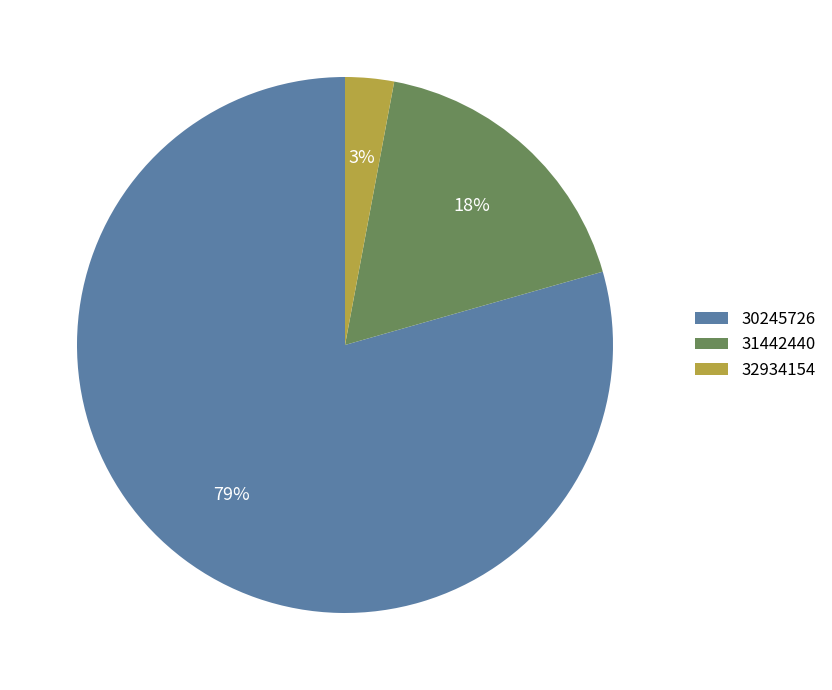

Is it true that 32934154 is 16% of the pie?

False